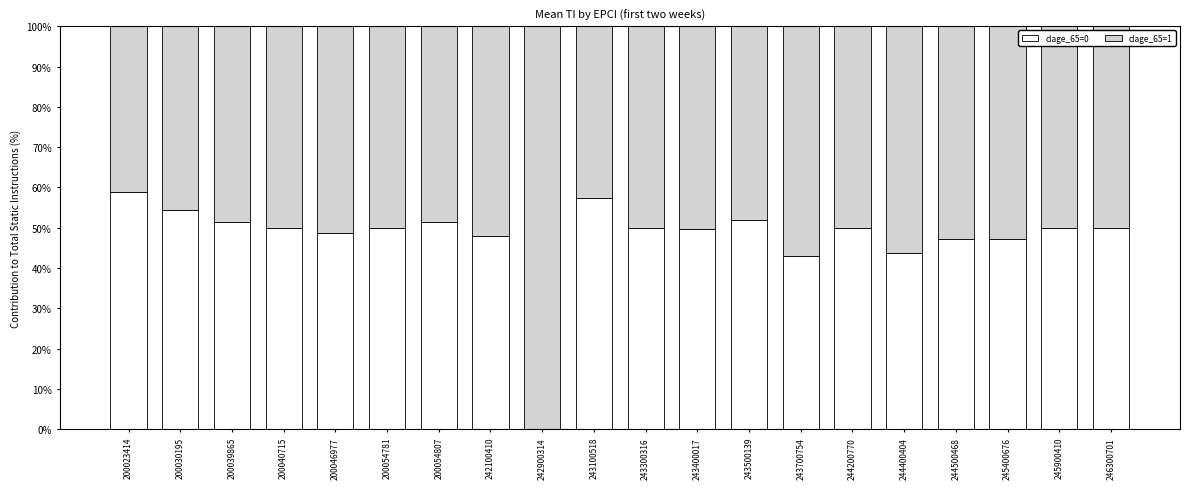

Are the bars grouped side by side (vs. stacked)?

No